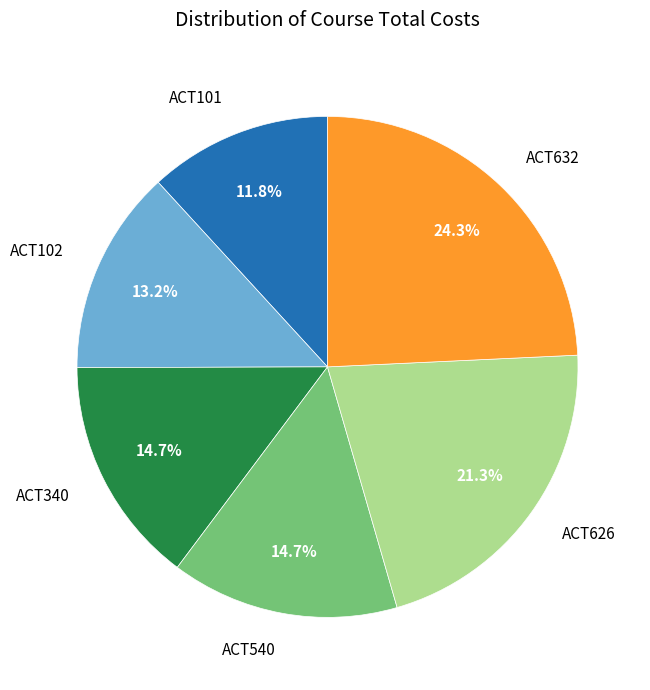

What is the ratio of the value at ACT101 to the value at ACT626?

0.6